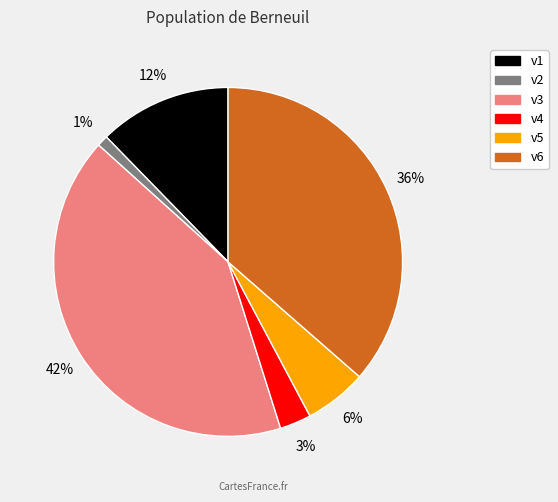

What is the ratio of the value at v1 to the value at v3?

0.3